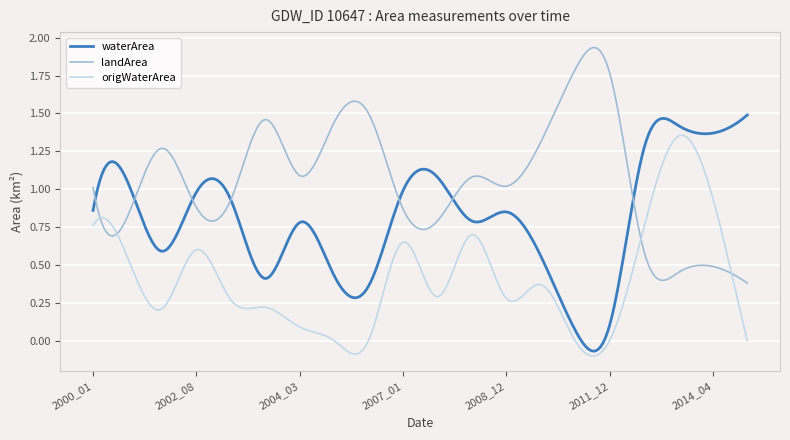

List the series in order of their peak value, highest first.

landArea, waterArea, origWaterArea